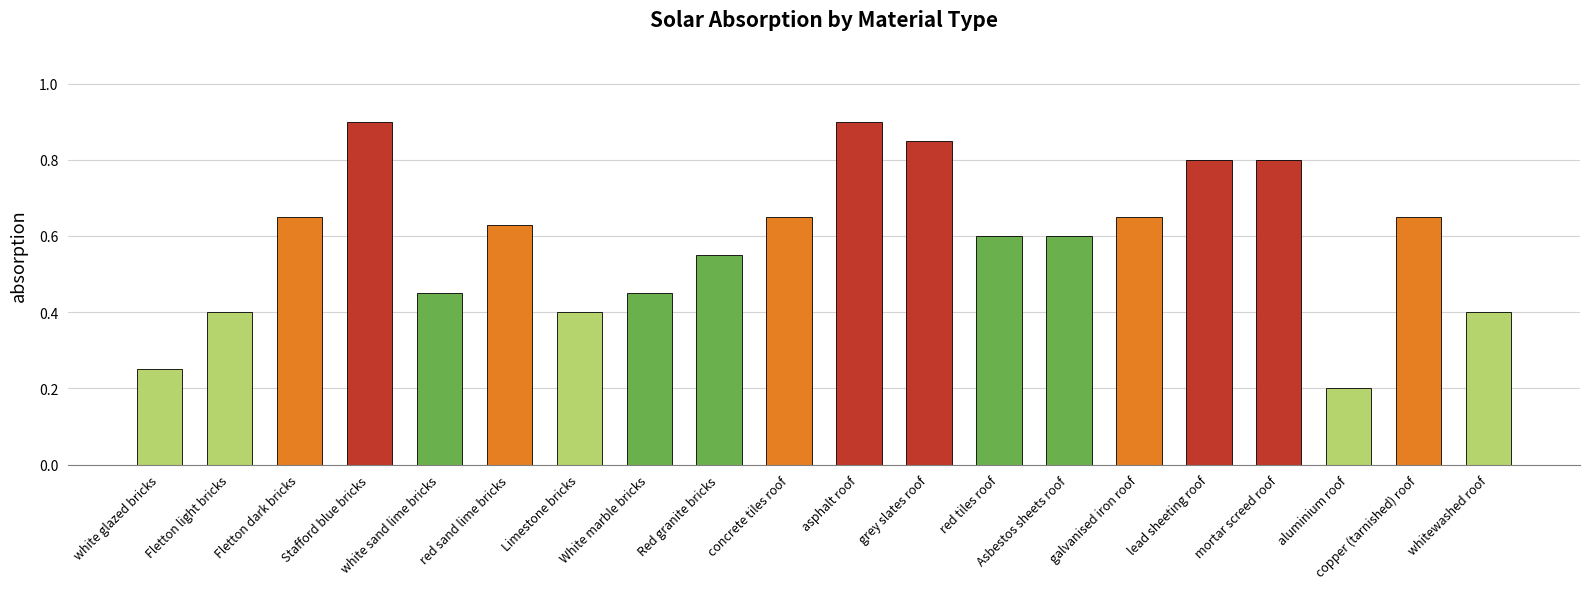

What is the greatest value displayed?

0.9